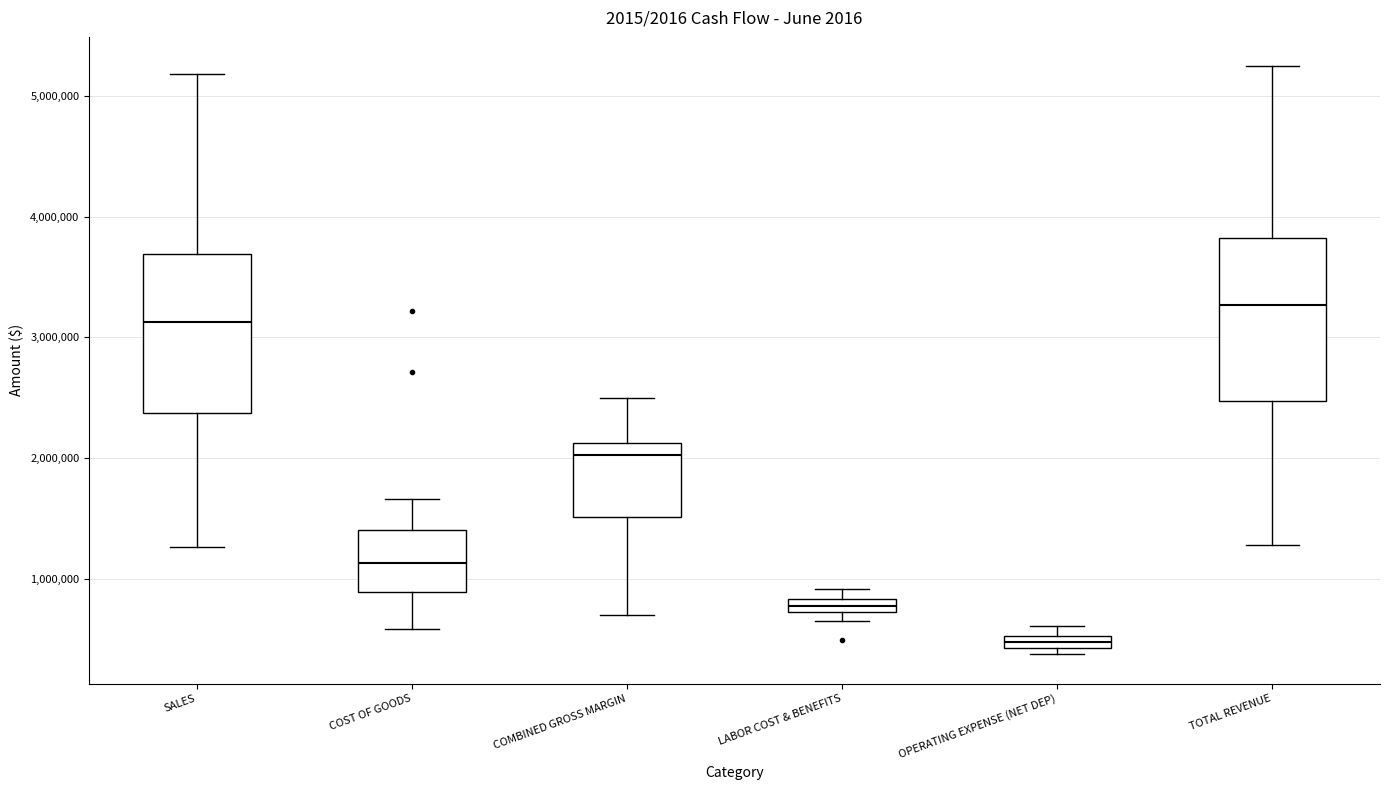

Which box has the lowest median line?

OPERATING EXPENSE (NET DEP)